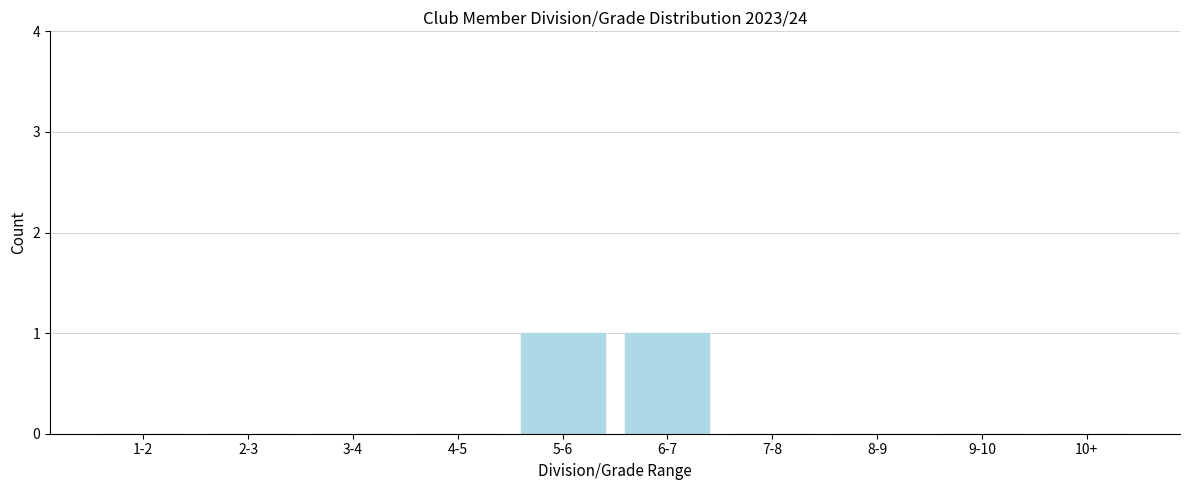

Reading left to right, what are all the values shown in this chart?

1-2=0	2-3=0	3-4=0	4-5=0	5-6=1	6-7=1	7-8=0	8-9=0	9-10=0	10+=0